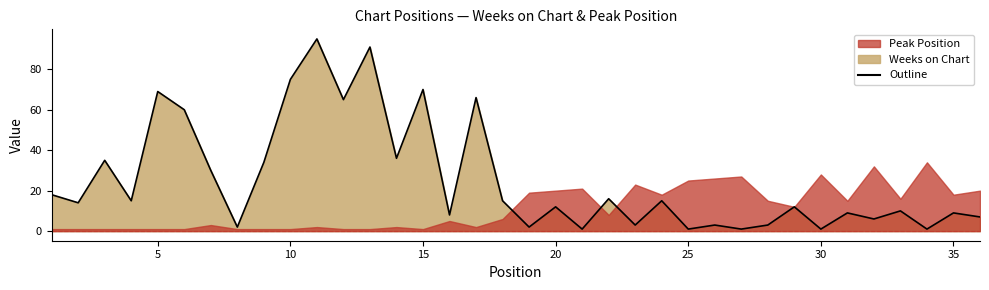

What is the value of the 13th point from the left?

91